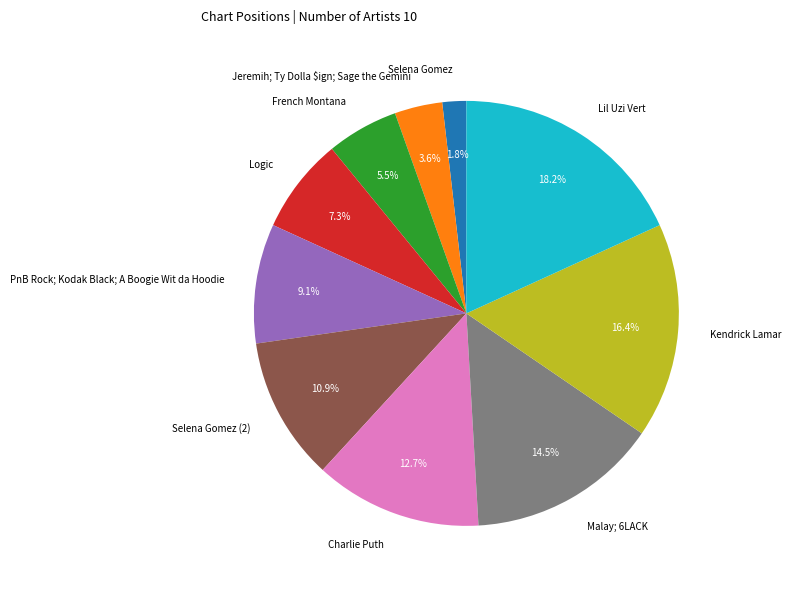

Which category has the smallest portion of the pie?

Selena Gomez